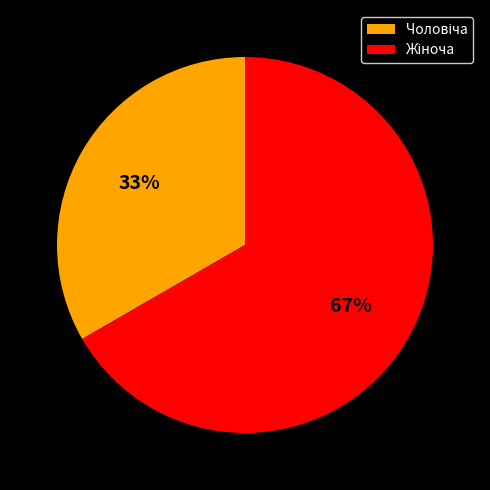

Is there a majority slice in this chart?

Yes